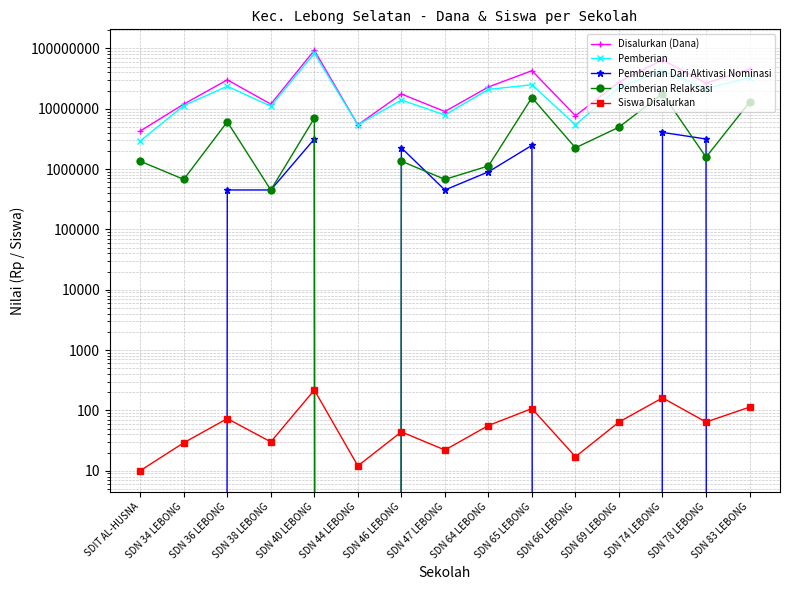

What is the difference between the highest and lowest values at SDN 47 LEBONG?

8999978